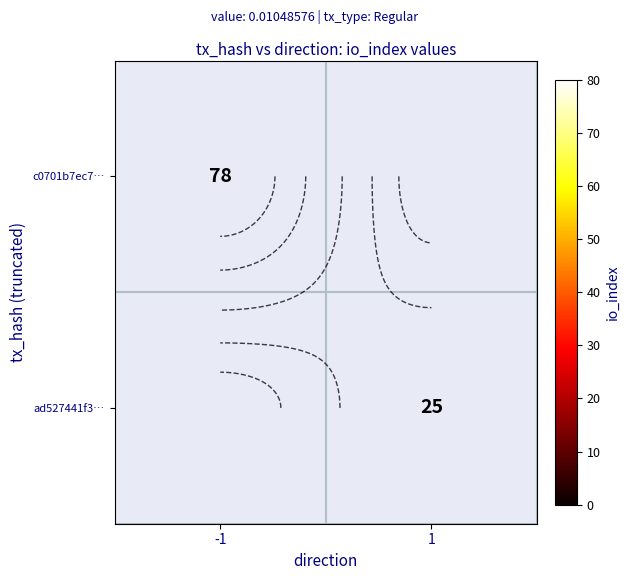

Count the number of categories in the chart.

2